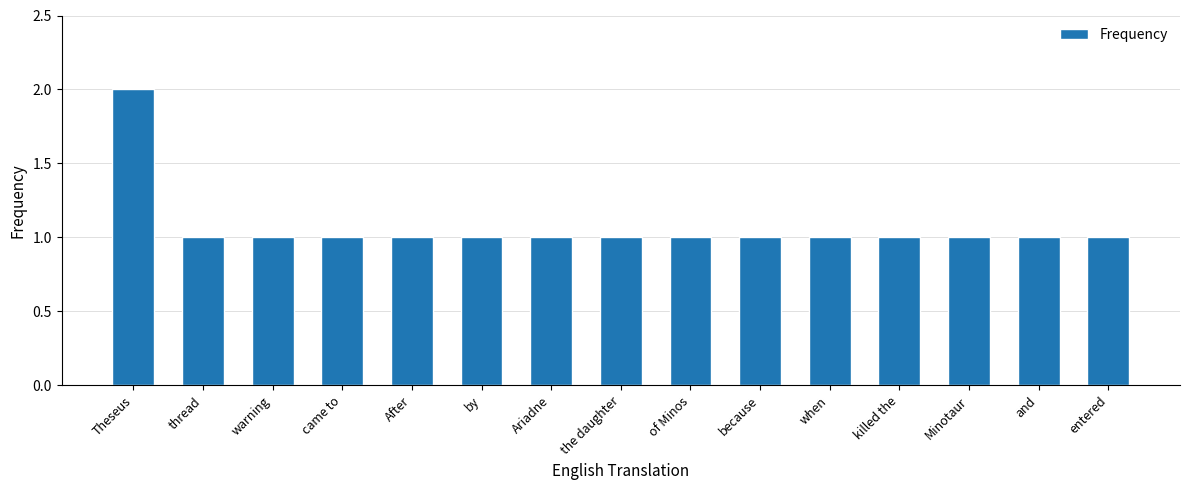

Approximately how many times larger is the value at warning compared to came to?

1.0